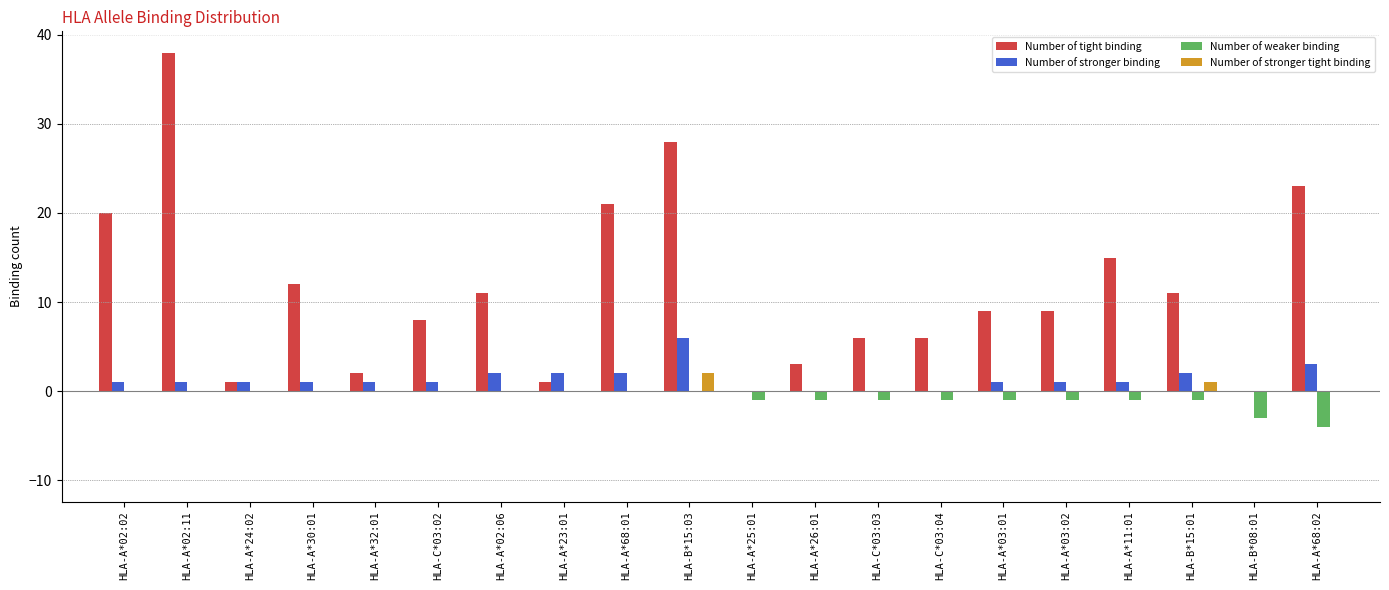

How many series are shown in this chart?

4